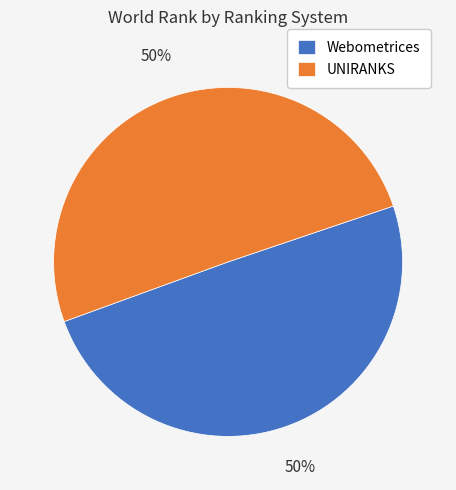

Is it true that Webometrices is 38% of the pie?

False